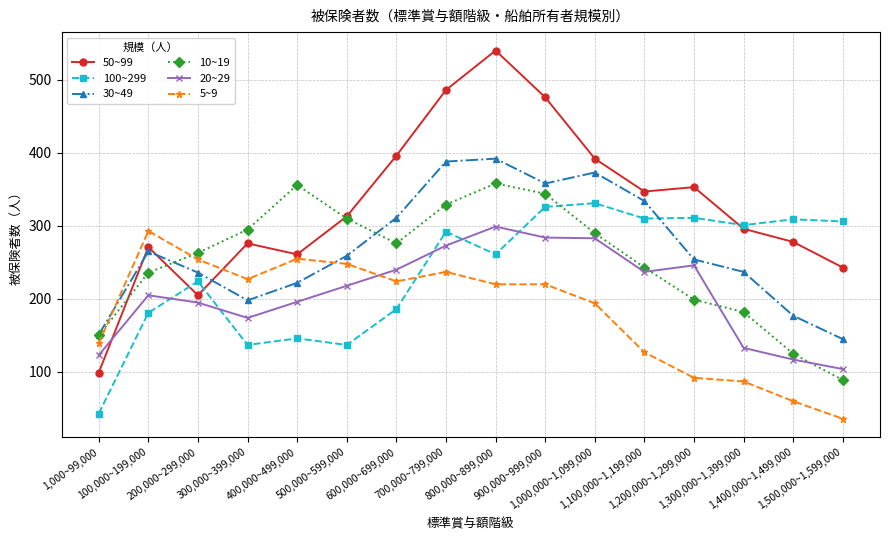

Does the chart display data point markers on the line(s)?

Yes